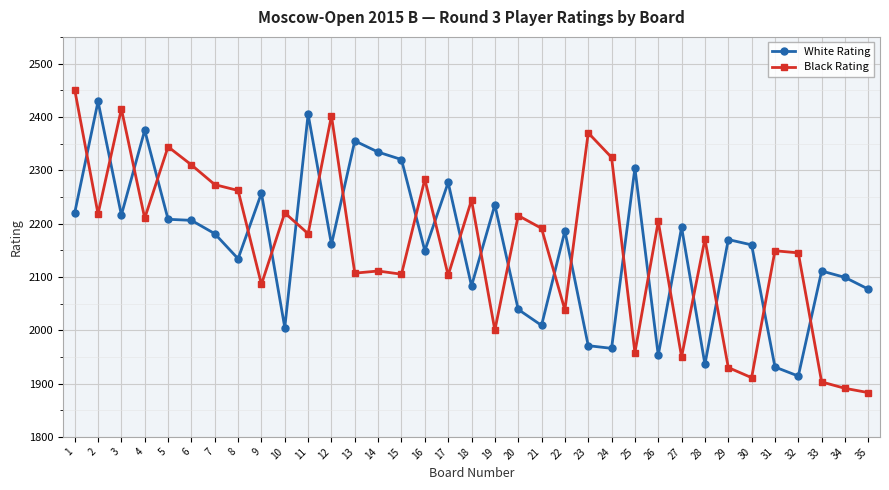

Where is the first local minimum for Black Rating?

2